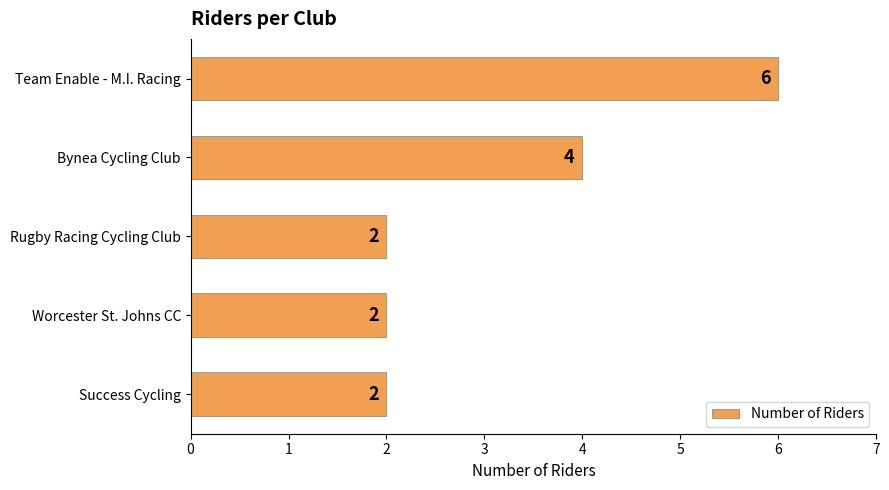

How many bars are there in total?

5